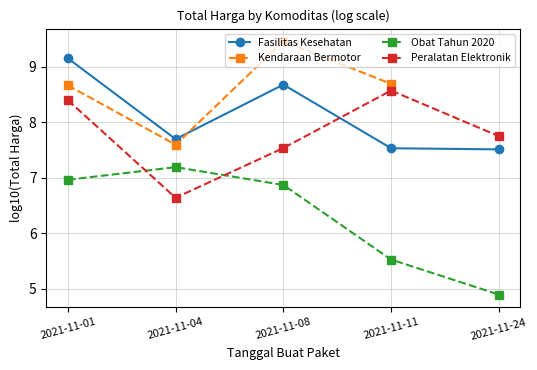

The Peralatan Elektronik series shows 11.1 at 2021-11-24. True or false?

False